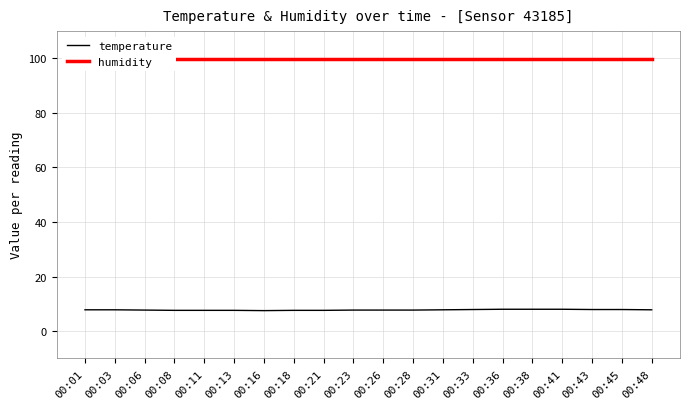

What is the value of the temperature point at the 16th from the left?

8.0